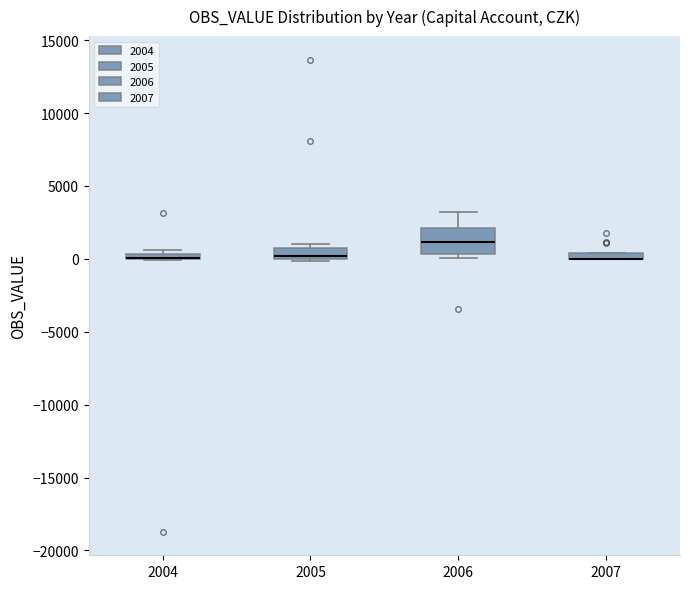

Where is the lower edge of the box at x = 2004 on the y-axis? The values are not printed on the chart, so give them approximately, as read against the axis.

0